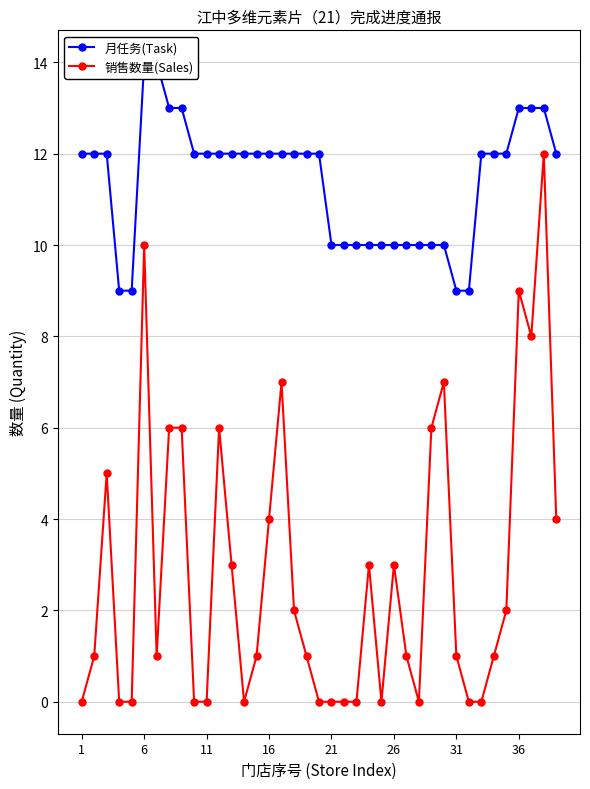

What is the highest value of the 销售数量(Sales) series?

12